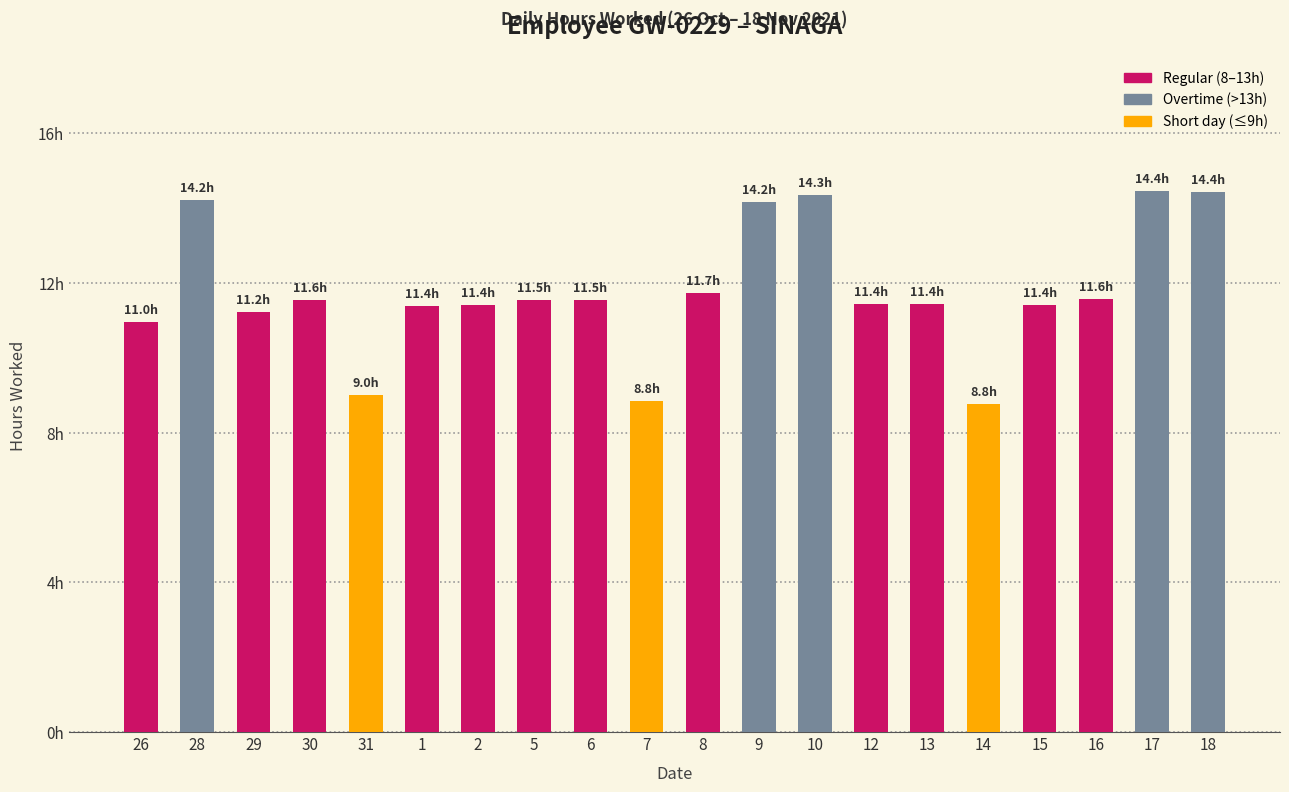

Is it true that the value at 17 is 14.4?

True